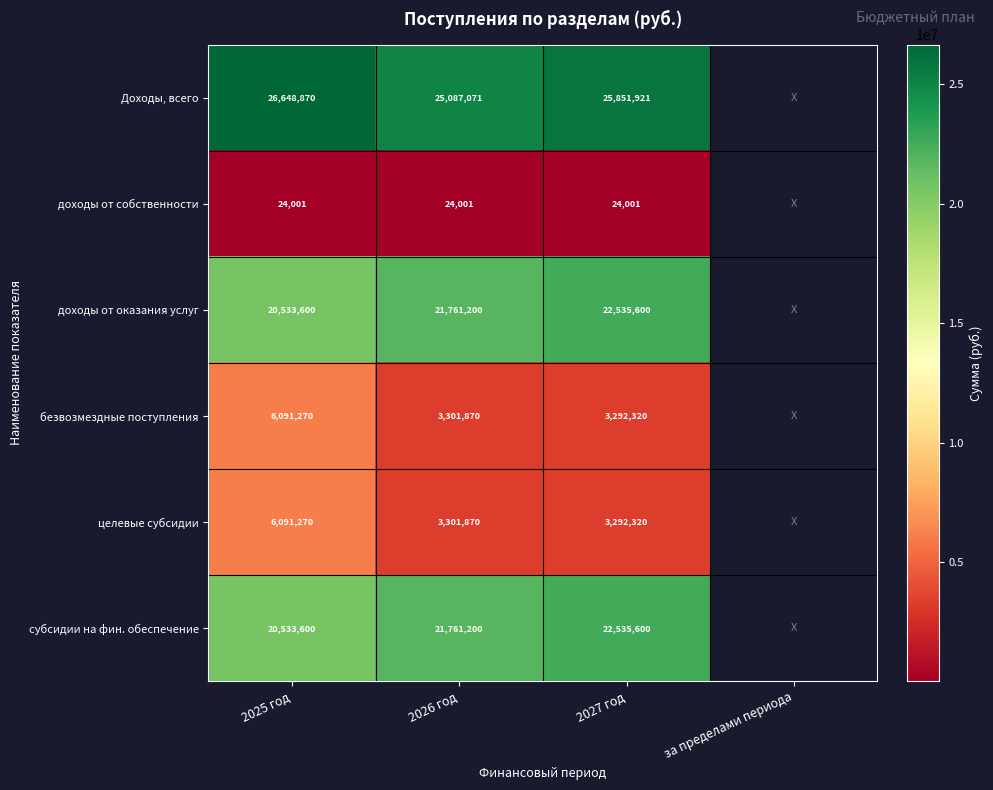

Count the number of categories in the chart.

4